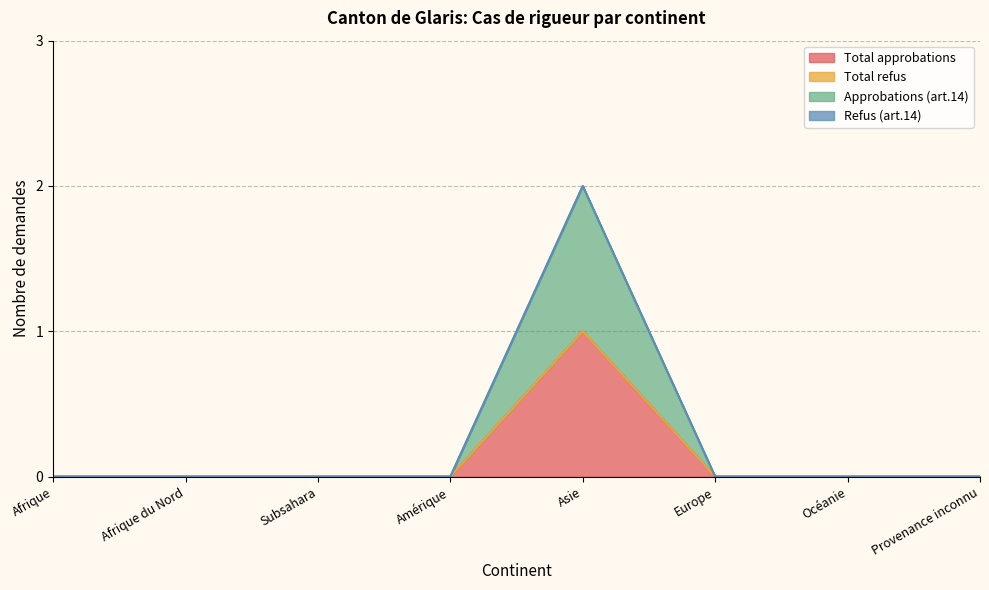

At which category does the chart reach its minimum across all series?

Afrique